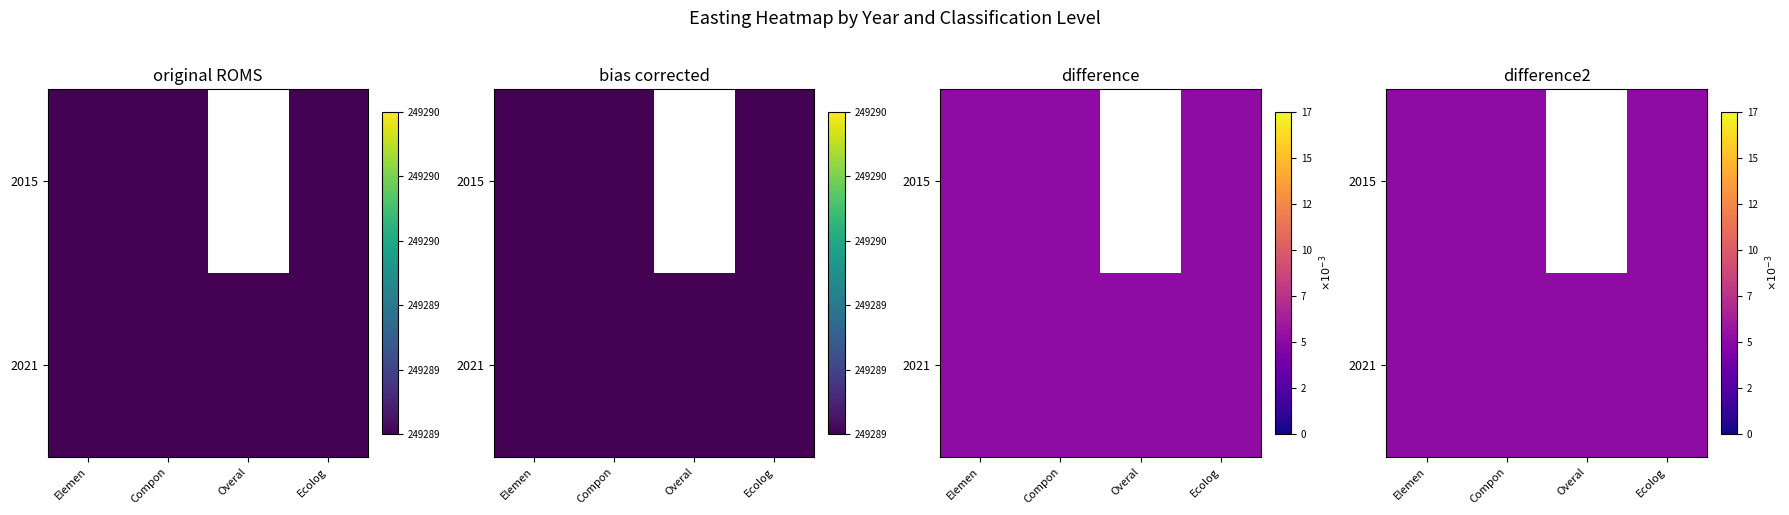

Count the number of data series in this chart.

2